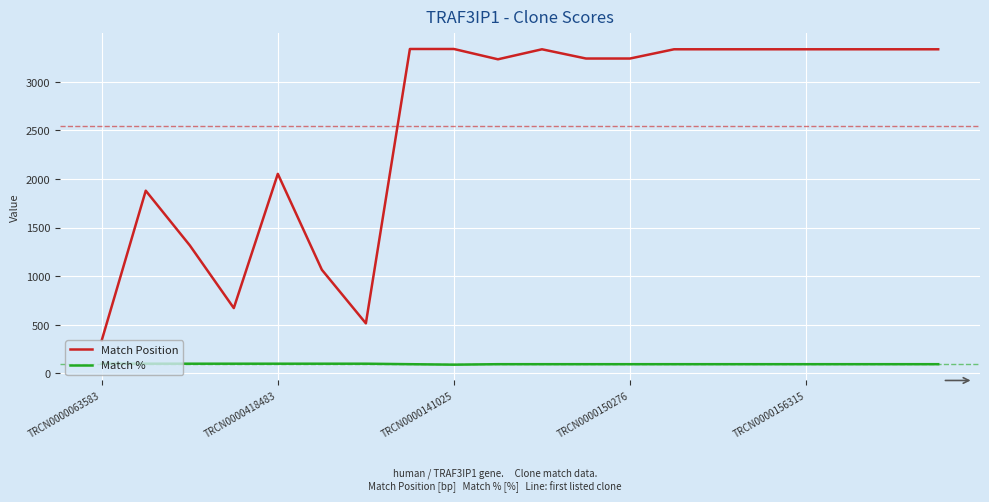

What is the lowest value of the Match % series?

90